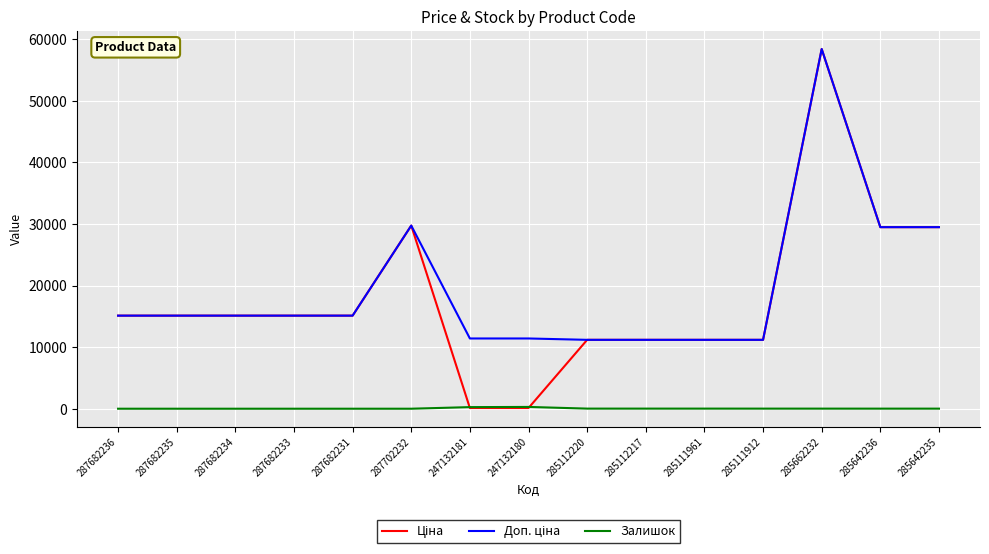

What is the total value across all series at 287702232?

59494.5